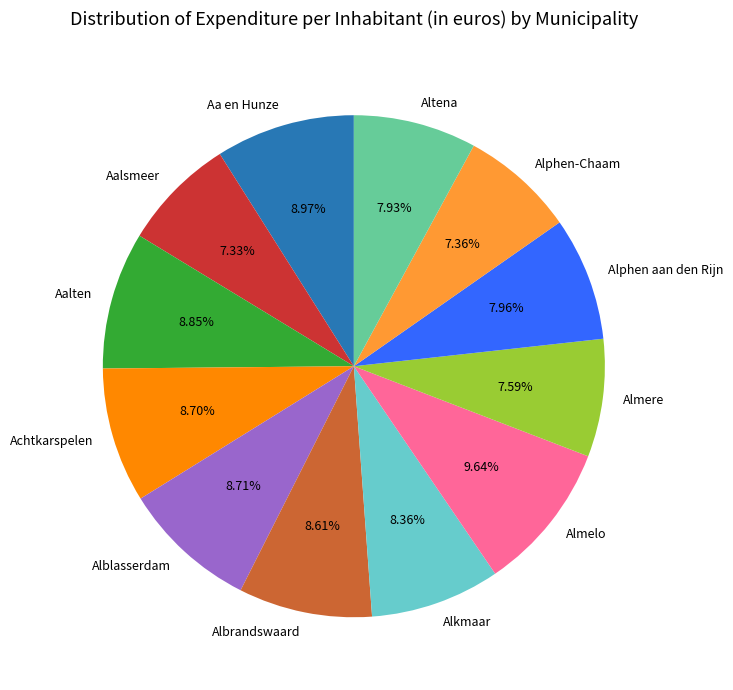

Which category has the biggest portion of the pie?

Almelo